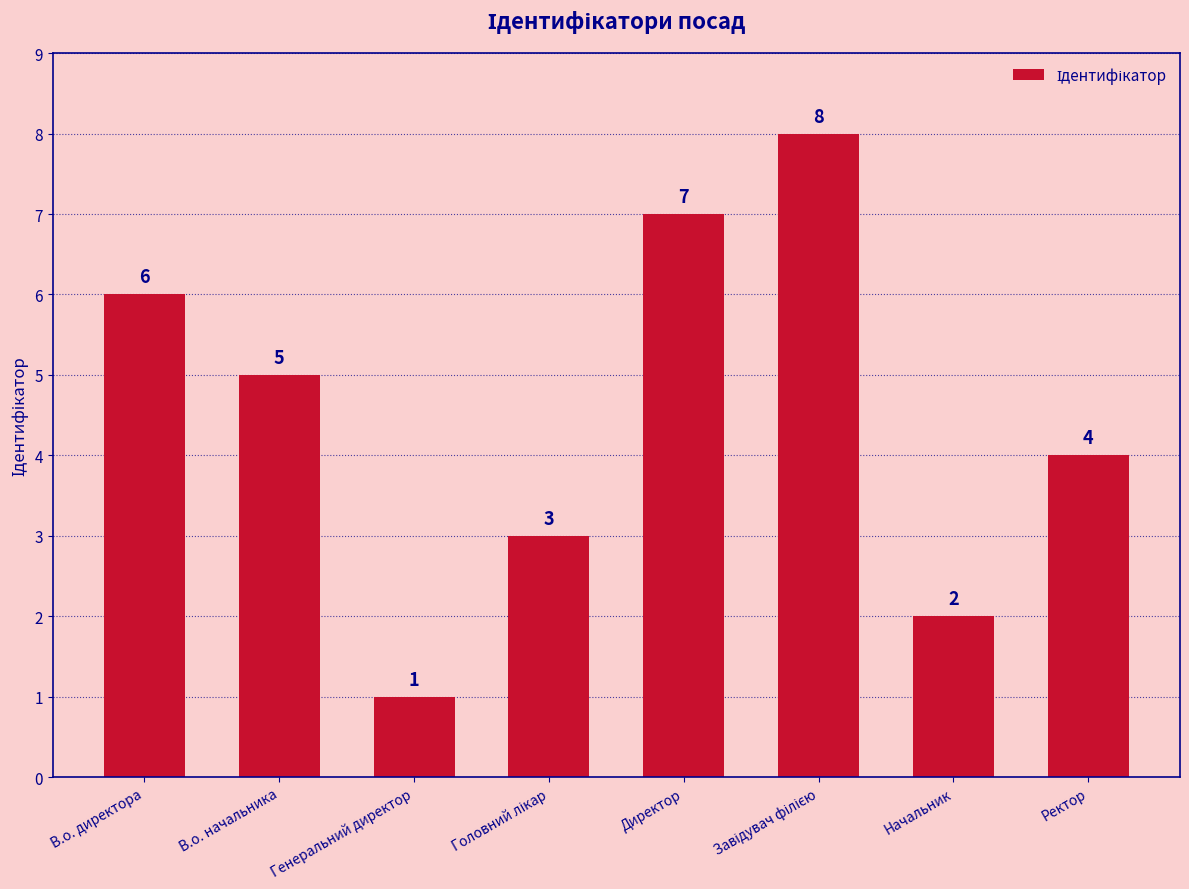

The value at В.о. начальника is 3. True or false?

False